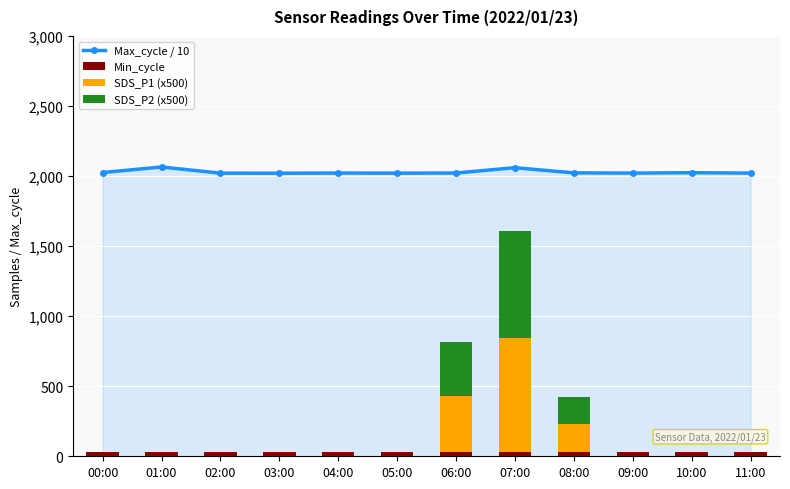

At which label does SDS_P2 (x500) reach its peak?

07:00